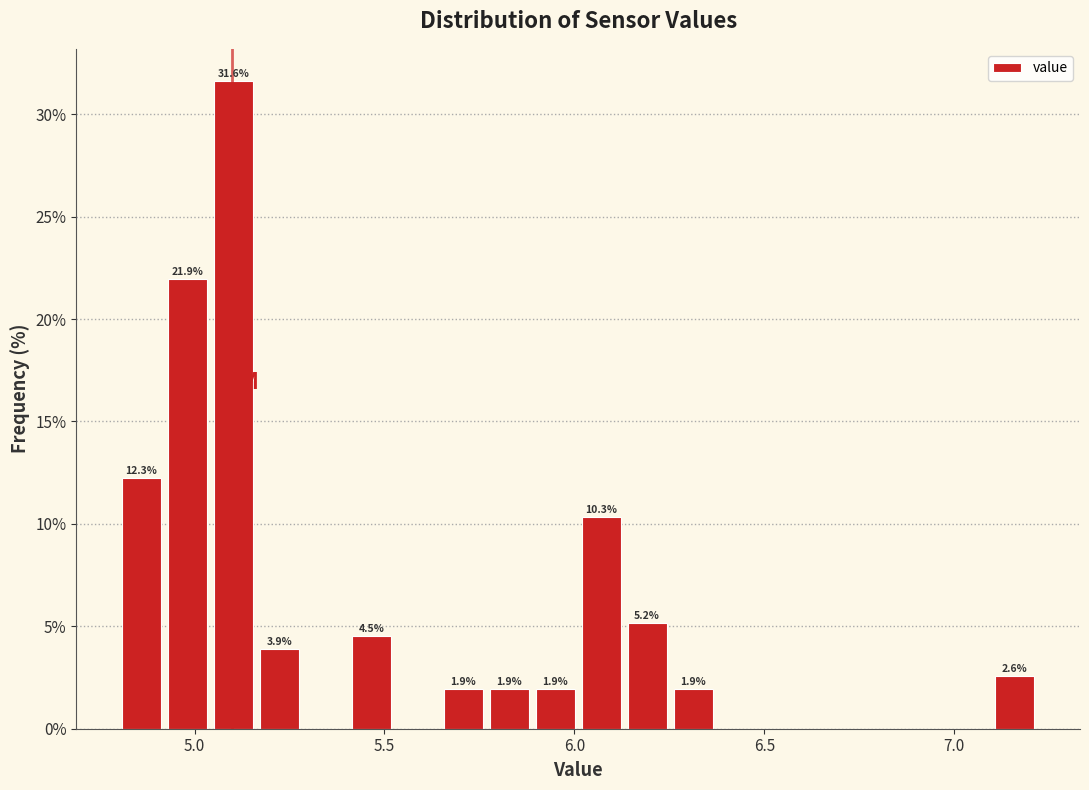

Around what value on the x-axis is the tallest bar? Give the approximate position of its centre, as read against the axis.

5.10